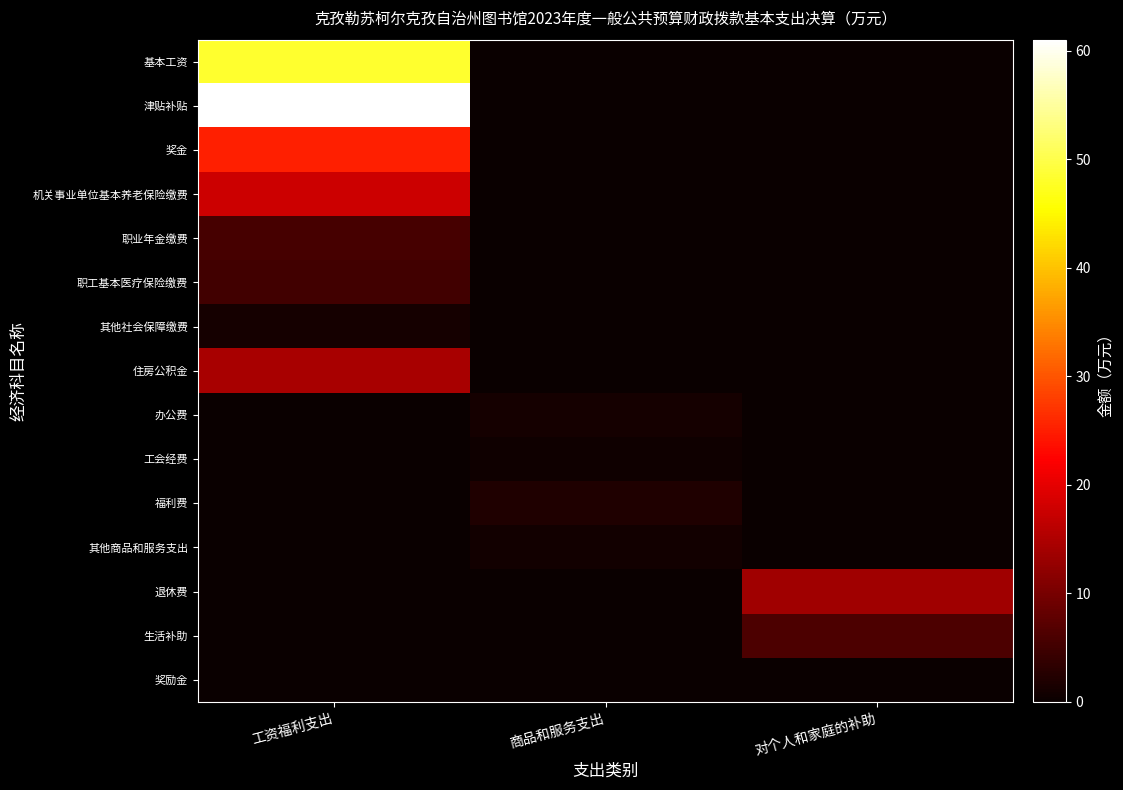

Which label corresponds to the smallest value in the chart?

商品和服务支出